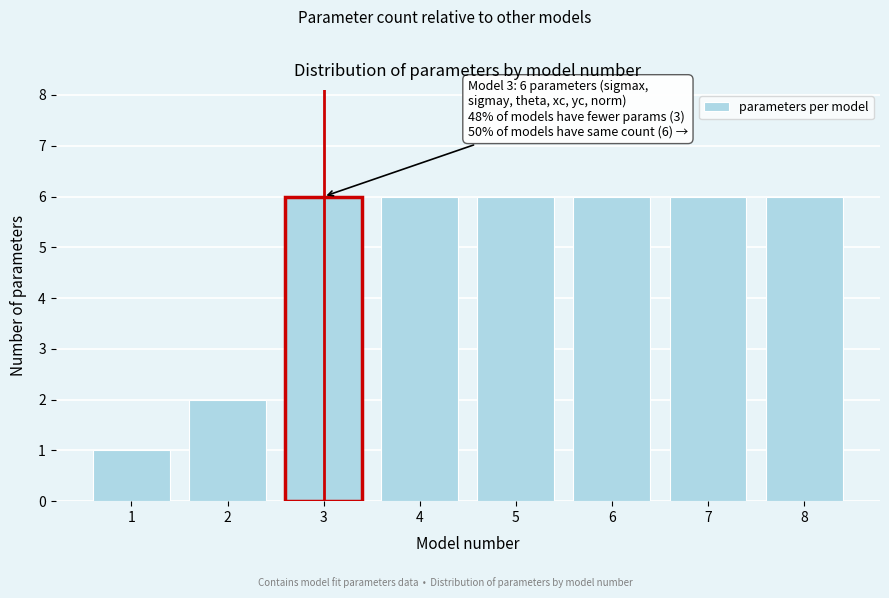

Reading left to right, what are all the values shown in this chart?

1=1	2=2	3=6	4=6	5=6	6=6	7=6	8=6